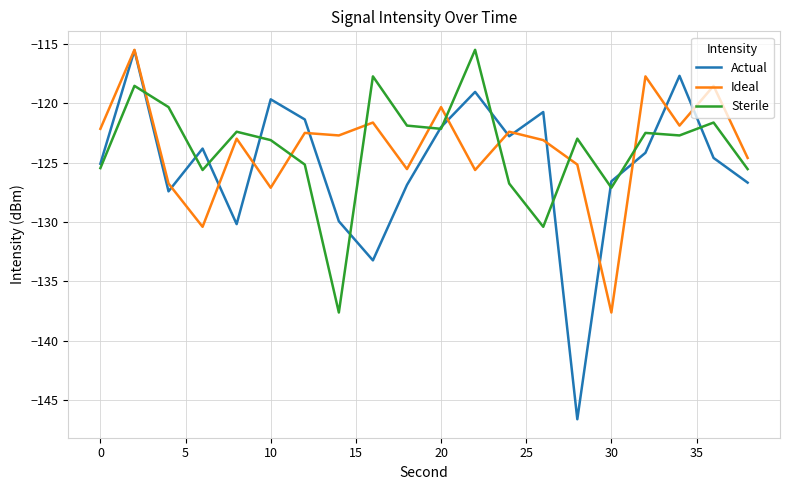

True or false: Sterile and Actual intersect in this chart.

True